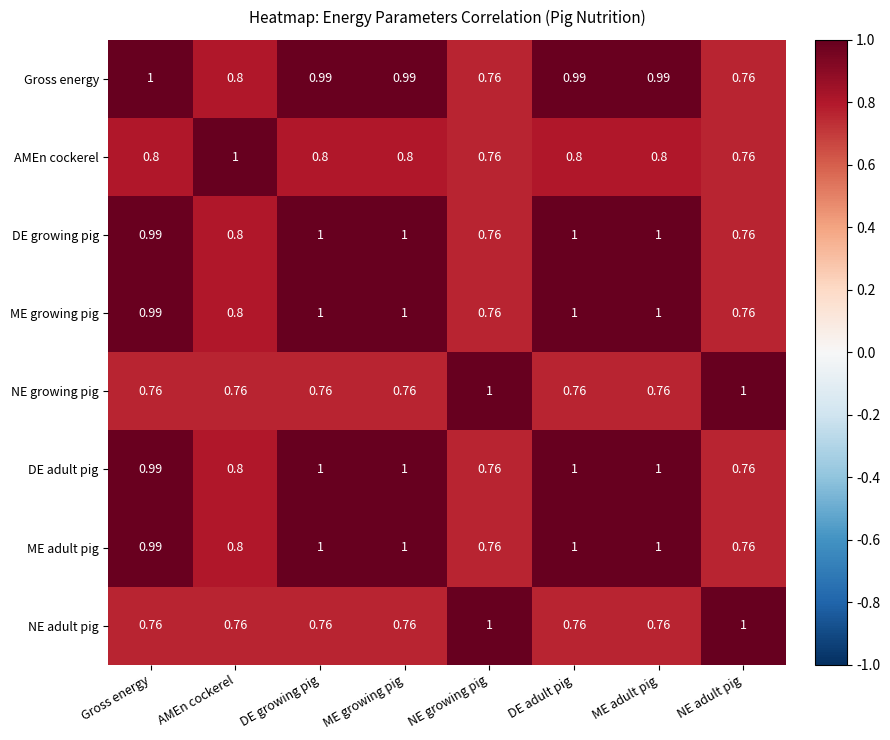

How many categories are shown in the chart?

8